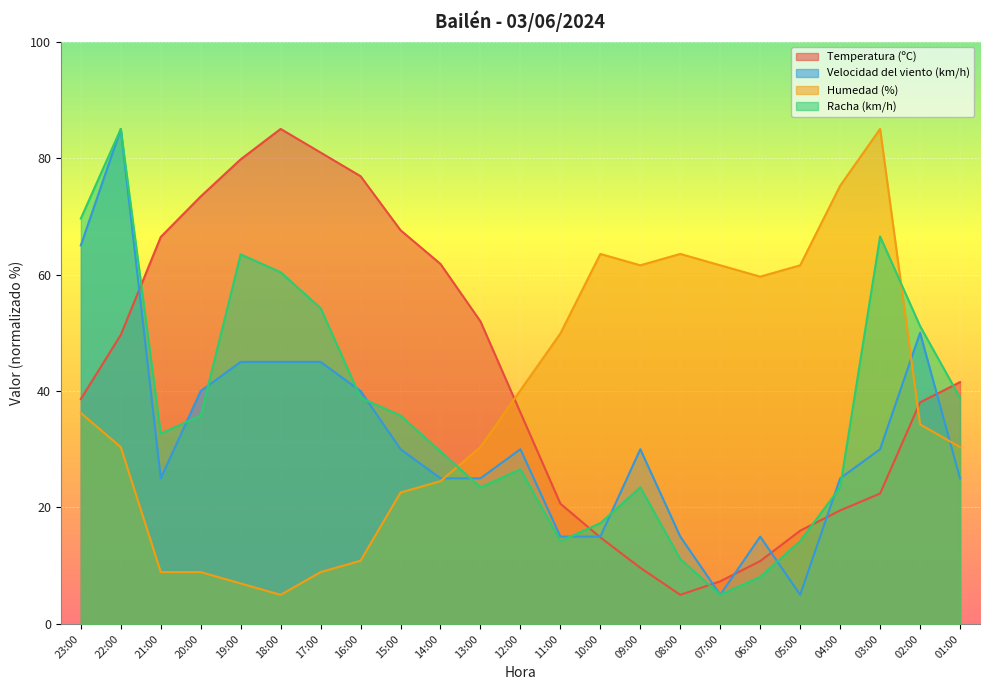

What is the difference between the second highest and minimum values in the Temperatura (ºC) series?

75.9